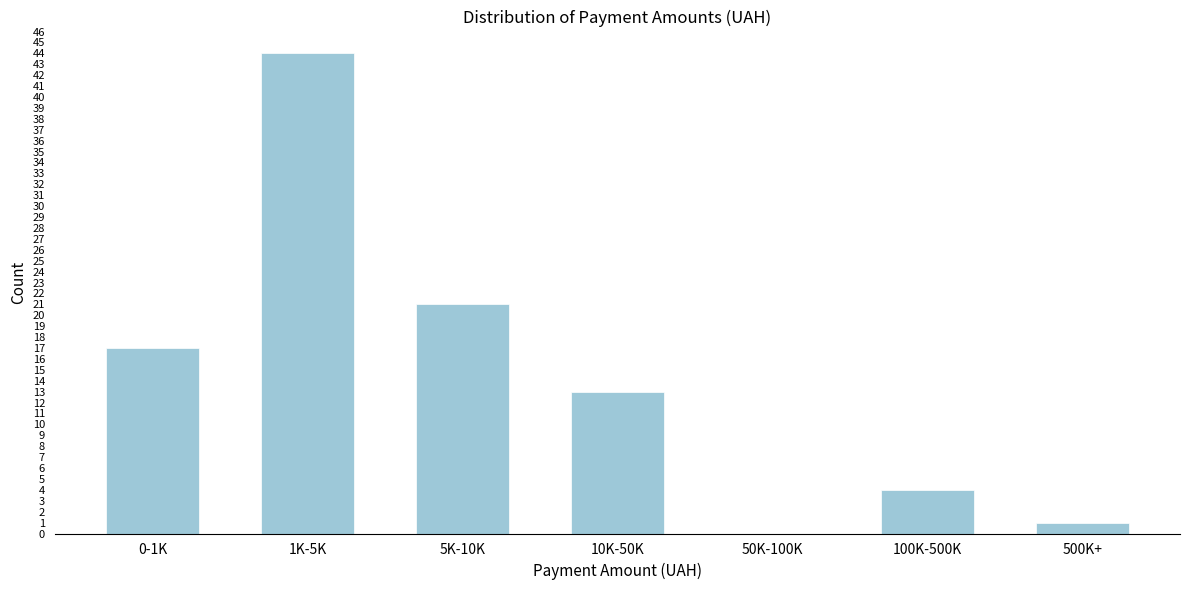

Reading right to left, what are all the values shown in this chart?

500K+=1	100K-500K=4	50K-100K=0	10K-50K=13	5K-10K=21	1K-5K=44	0-1K=17